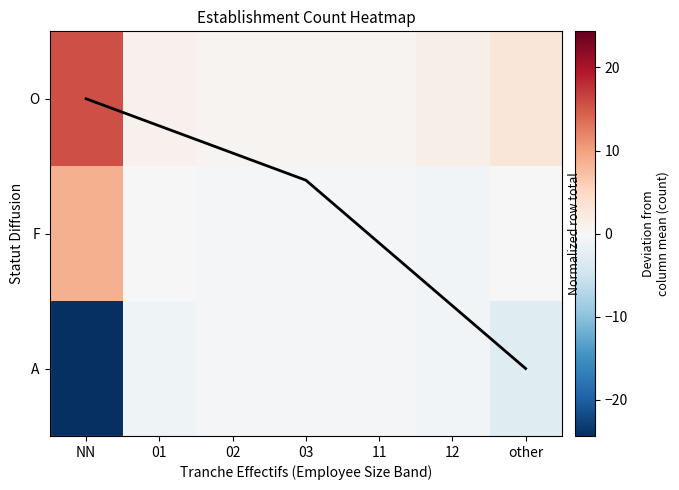

Where is O nearest to the value 8?

other